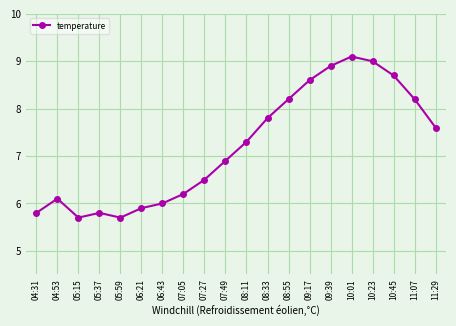

At which category does the chart reach its peak across all series?

10:01